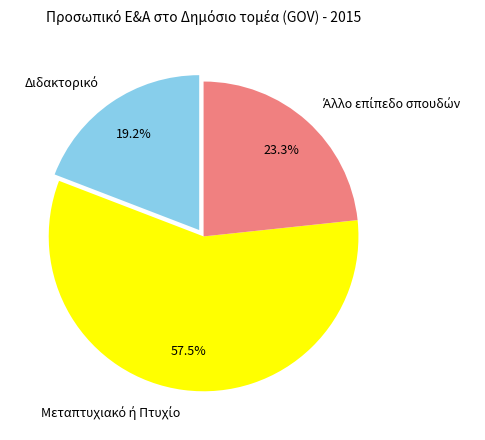

Does any single category account for the majority?

Yes